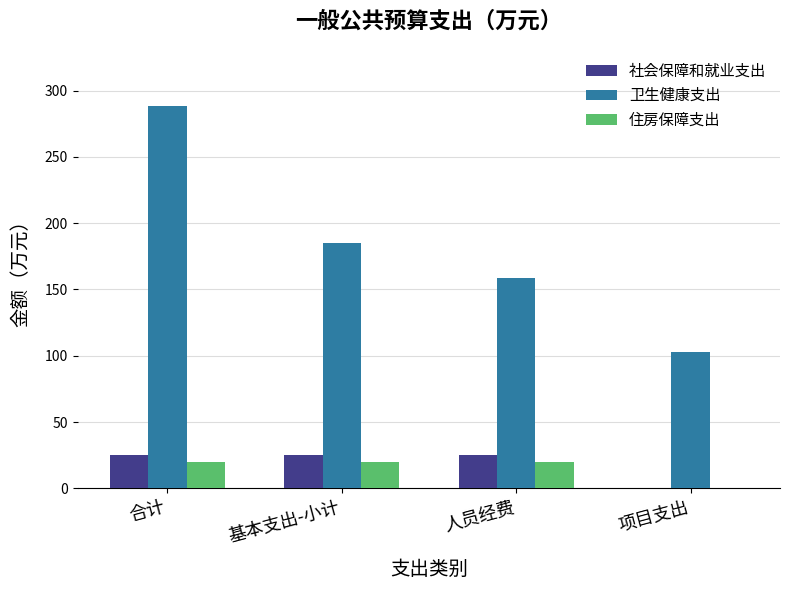

Where does the 卫生健康支出 series first go above 185?

合计